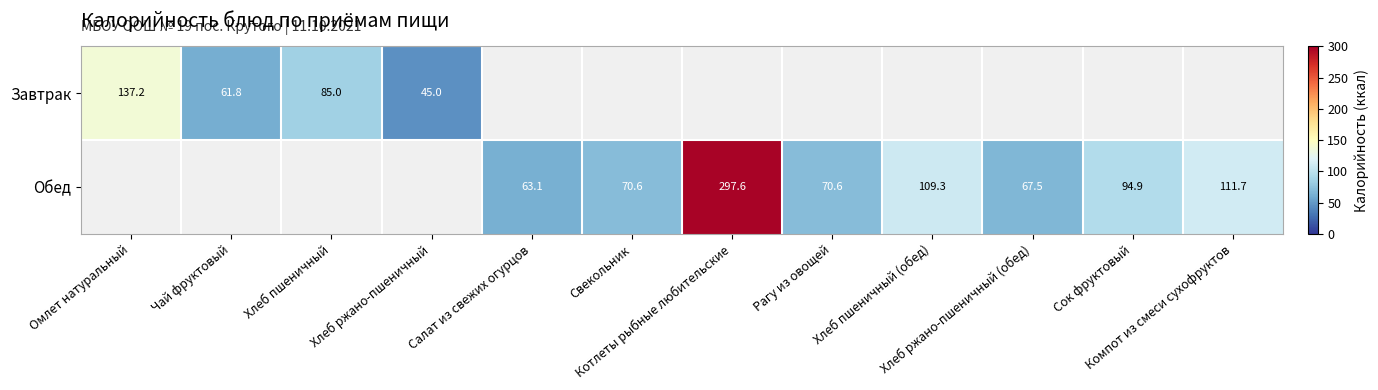

Rank the series by their average value, from lowest to highest.

Завтрак, Обед